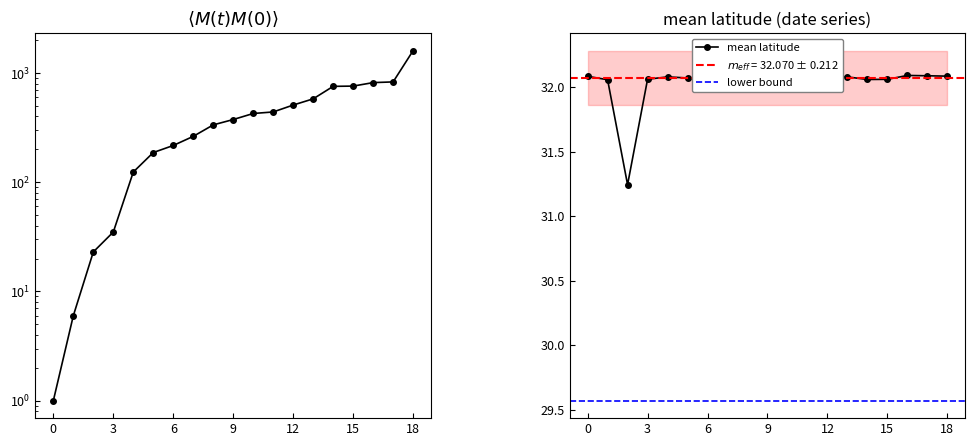

What is the value of the 11th point from the left?

426